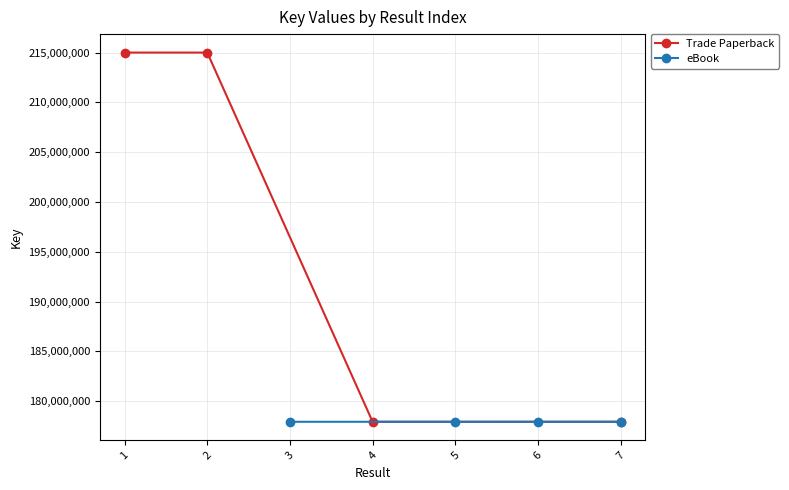

In Trade Paperback, how many points are lower than both neighbors (excluding endpoints)?

1